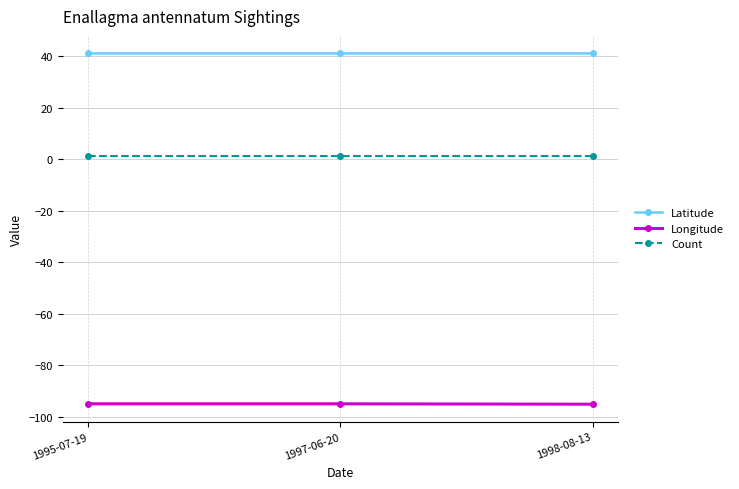

What is the maximum value for Latitude?

41.0